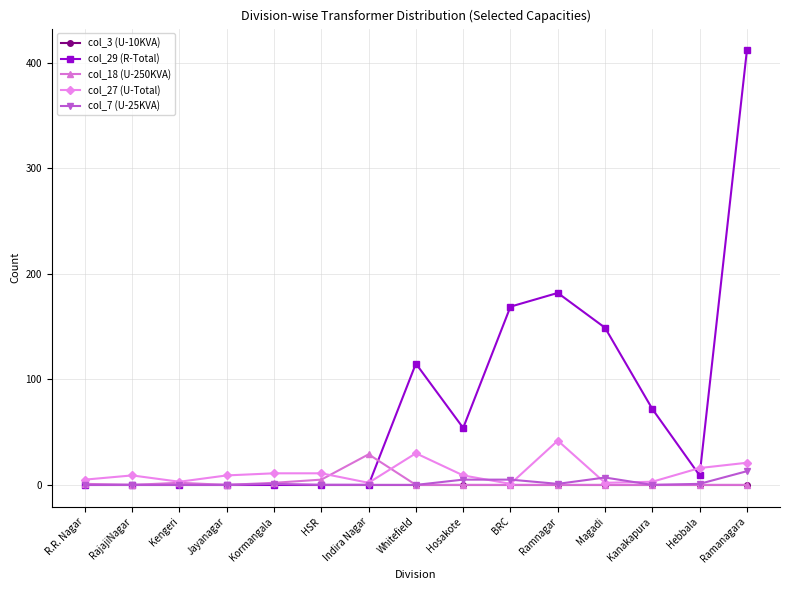

Is the value of col_29 (R-Total) at Magadi greater than the value of col_7 (U-25KVA) at Ramanagara?

Yes